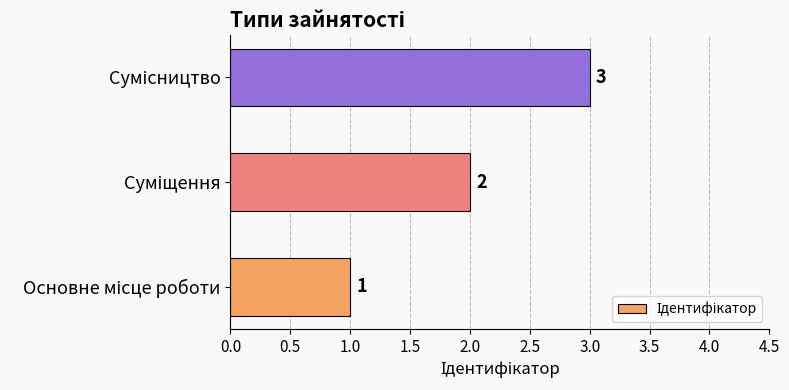

What is the greatest value displayed?

3